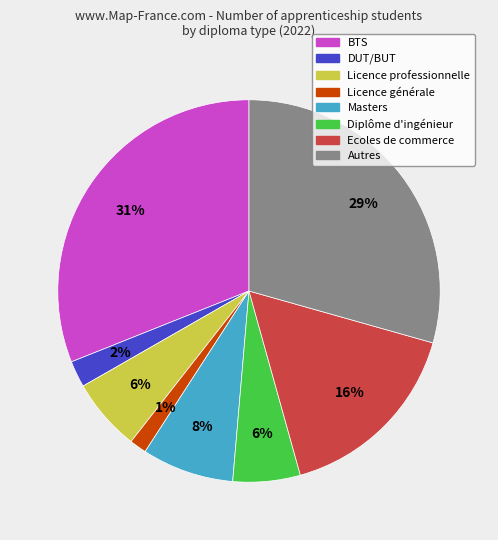

Does any single category account for the majority?

No